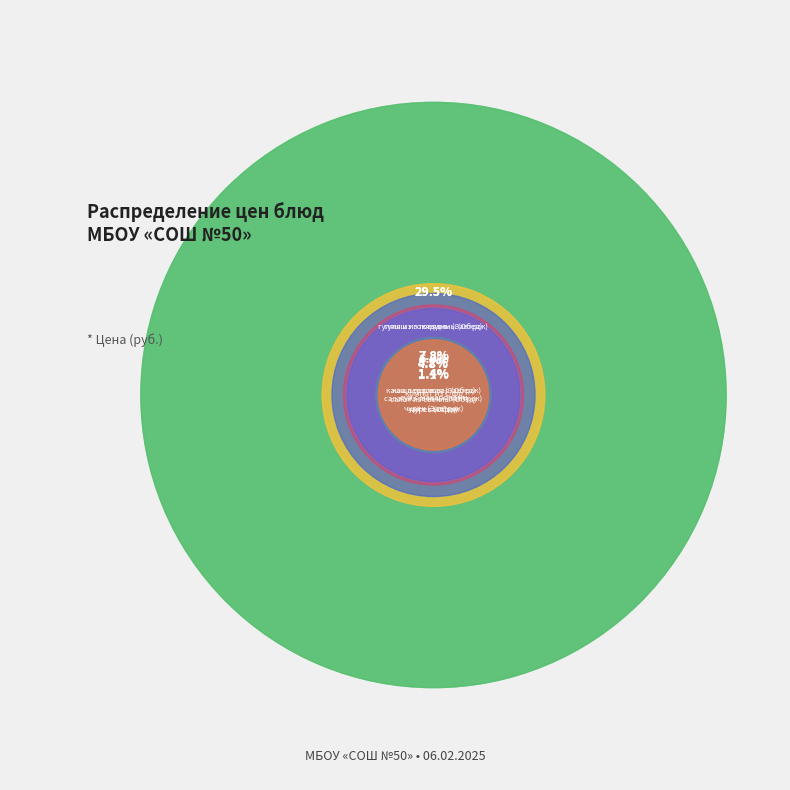

What is the largest slice in the pie chart?

гуляш из говядины
(Завтрак)